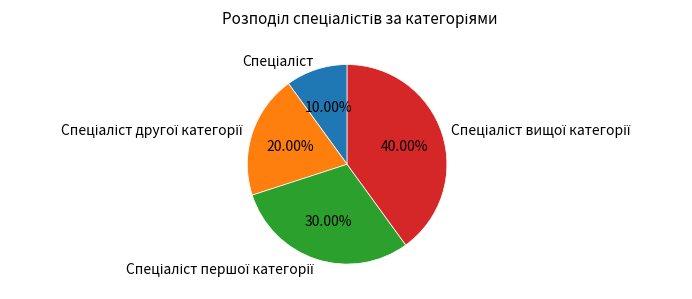

Does any single category account for the majority?

No